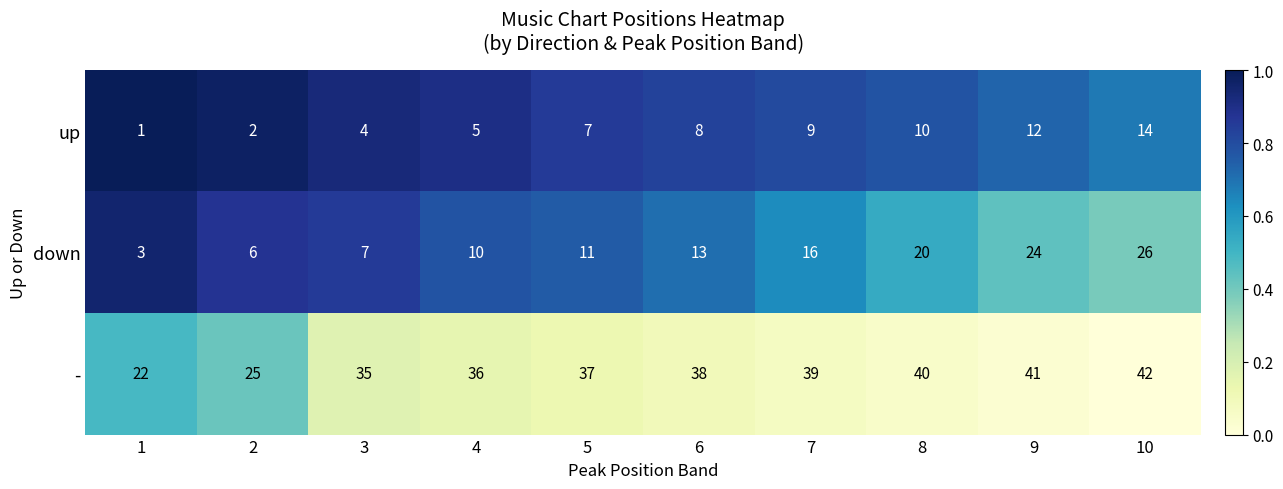

At which category is the sum across all series the highest?

10